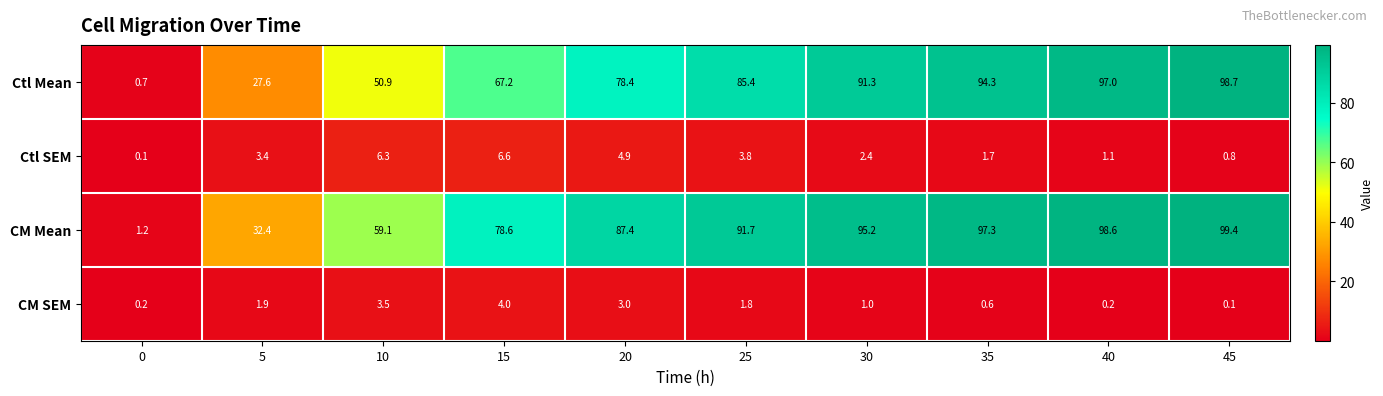

Rank the series by their maximum value, from highest to lowest.

CM Mean, Ctl Mean, Ctl SEM, CM SEM